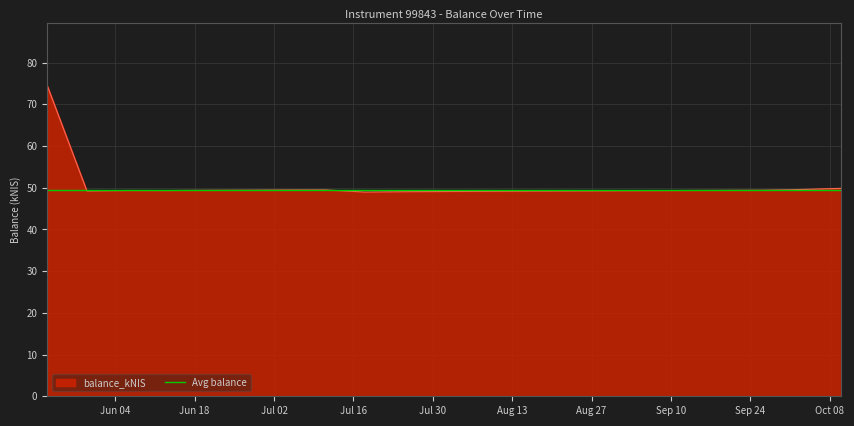

How many points are higher than both their immediate neighbors (excluding endpoints)?

2